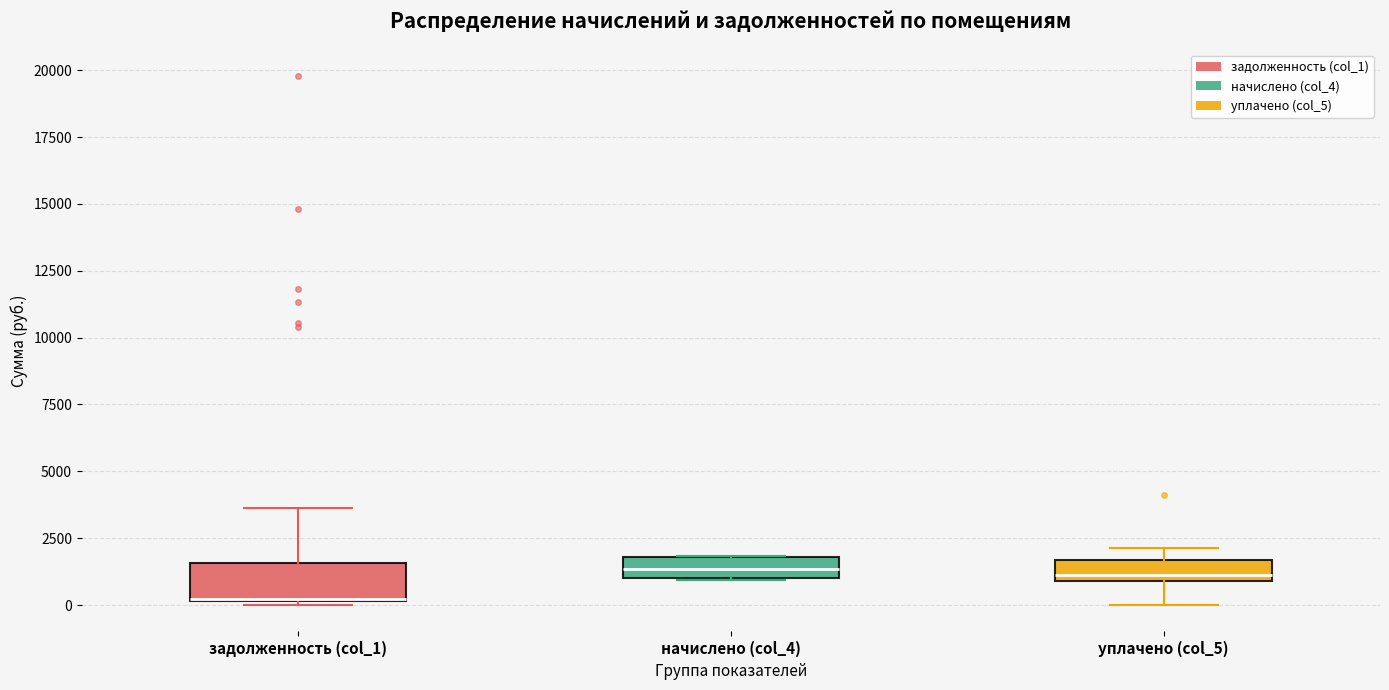

Reading left to right, read every box against the y-axis: the position of its median line, the range the box covers, and the ends of its whiskers. The values are not printed on the chart, so give them approximately, as read against the axis.

задолженность (col_1): median 0 (drawn on the box's lower edge), box 0 to 1500, whiskers 0 (just below the box's lower edge) to 3500
начислено (col_4): median 1500, box 1000 to 2000, whiskers 1000 to 2000
уплачено (col_5): median 1000 (just above the box's lower edge), box 1000 to 1500, whiskers 0 to 2000